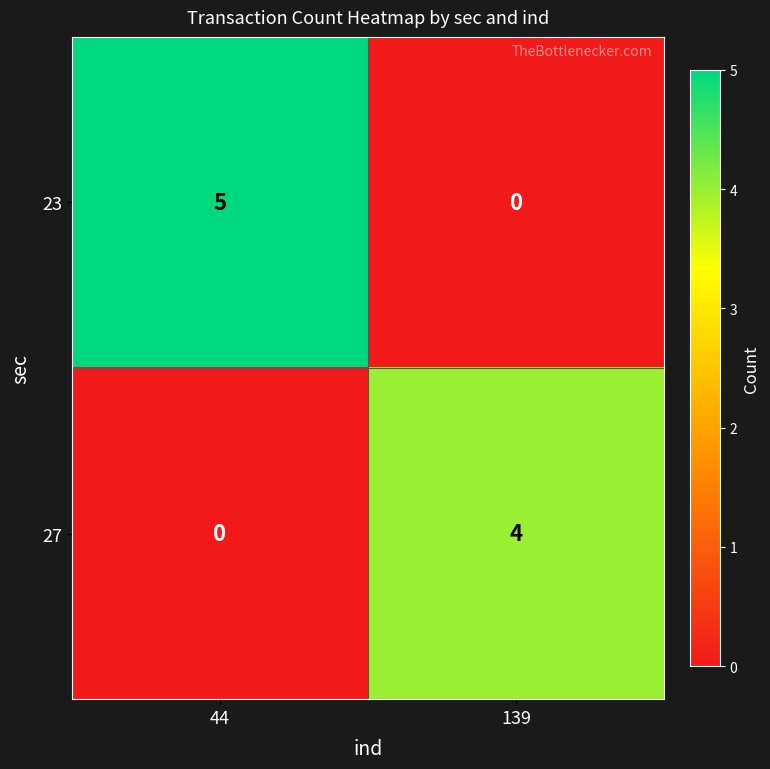

Reading left to right, transcribe all the data shown in this chart.

23: 5	0
27: 0	4